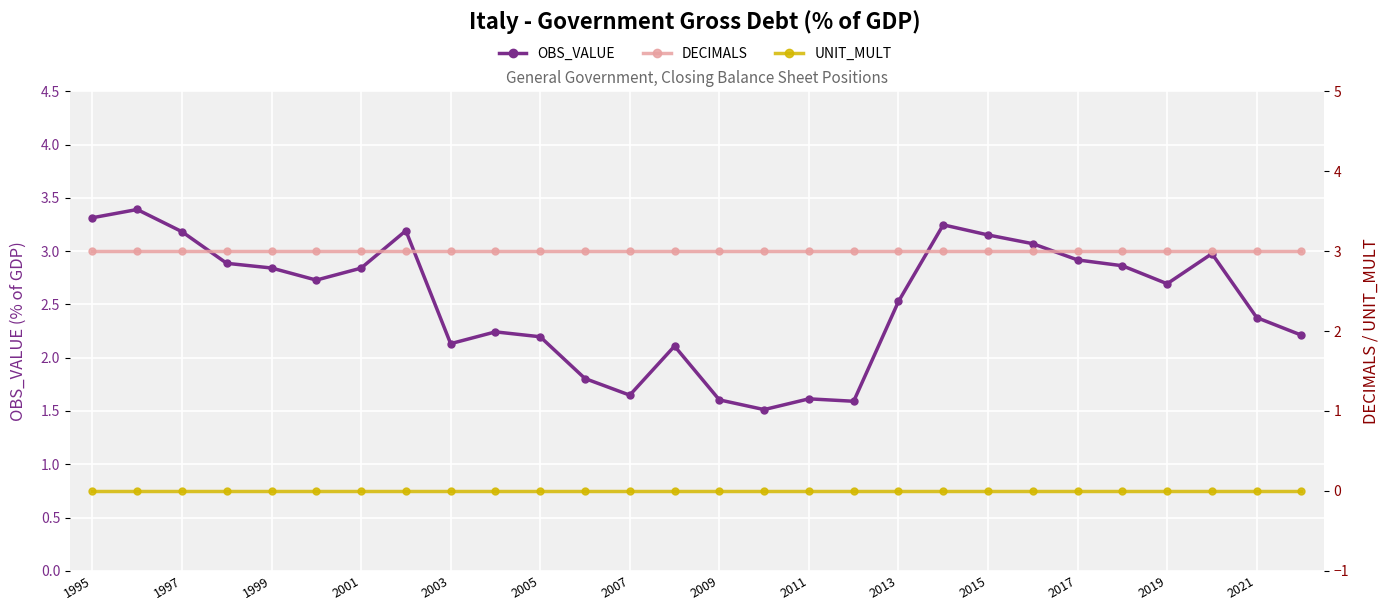

Between 2015 and 1999, which is larger?

2015